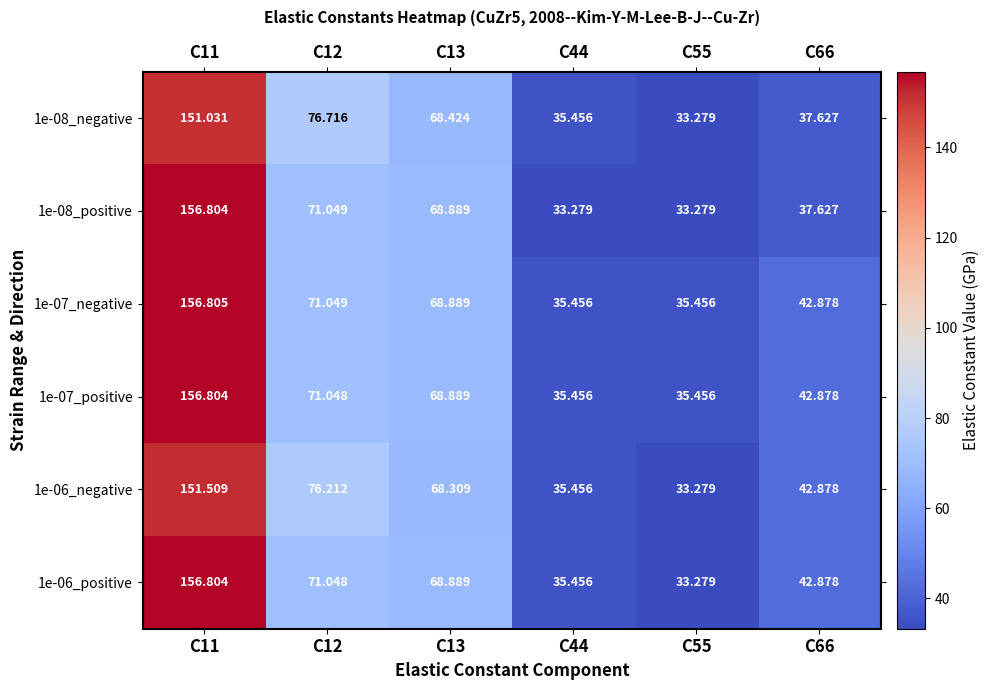

Is the value of 1e-06_negative at C12 greater than the value of 1e-06_positive at C13?

Yes